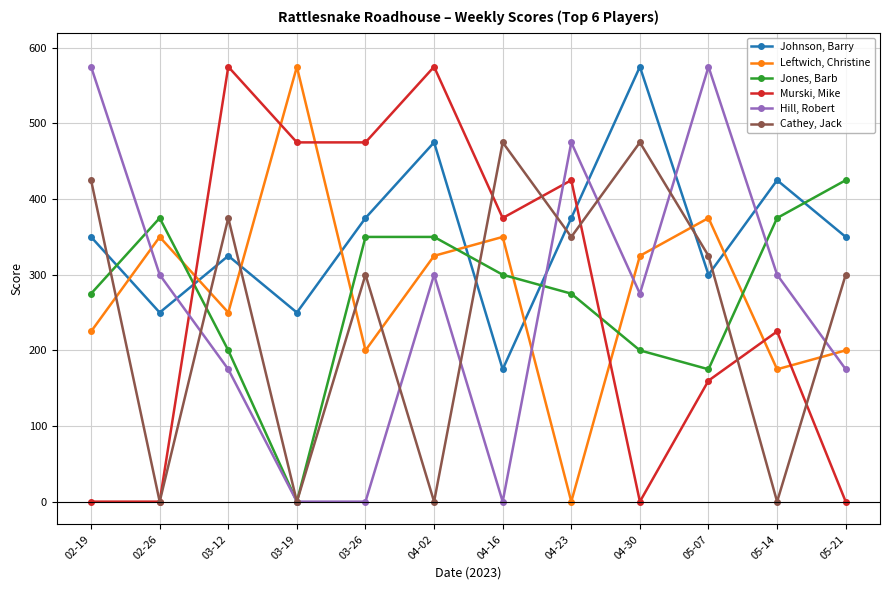

Reading left to right, transcribe all the data shown in this chart.

Johnson, Barry: 02-19=350	02-26=250	03-12=325	03-19=250	03-26=375	04-02=475	04-16=175	04-23=375	04-30=575	05-07=300	05-14=425	05-21=350
Leftwich, Christine: 02-19=225	02-26=350	03-12=250	03-19=575	03-26=200	04-02=325	04-16=350	04-23=0	04-30=325	05-07=375	05-14=175	05-21=200
Jones, Barb: 02-19=275	02-26=375	03-12=200	03-19=0	03-26=350	04-02=350	04-16=300	04-23=275	04-30=200	05-07=175	05-14=375	05-21=425
Murski, Mike: 02-19=0	02-26=0	03-12=575	03-19=475	03-26=475	04-02=575	04-16=375	04-23=425	04-30=0	05-07=160	05-14=225	05-21=0
Hill, Robert: 02-19=575	02-26=300	03-12=175	03-19=0	03-26=0	04-02=300	04-16=0	04-23=475	04-30=275	05-07=575	05-14=300	05-21=175
Cathey, Jack: 02-19=425	02-26=0	03-12=375	03-19=0	03-26=300	04-02=0	04-16=475	04-23=350	04-30=475	05-07=325	05-14=0	05-21=300